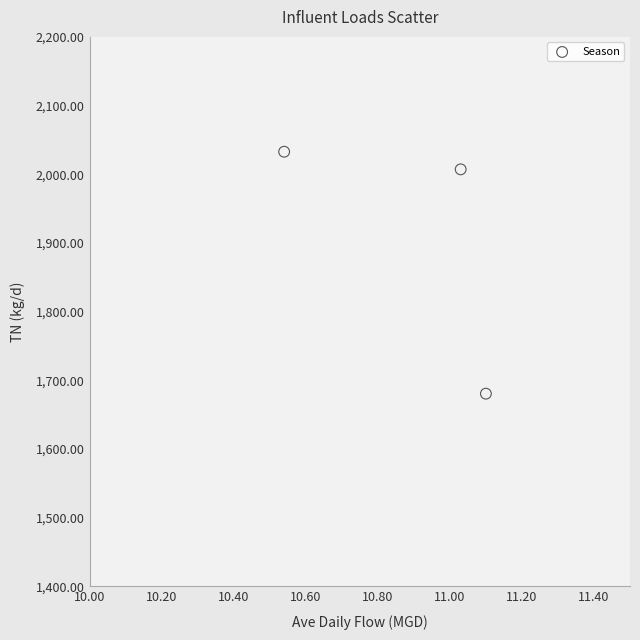

What Y value in the scatter plot is closest to 1856?

2007.1